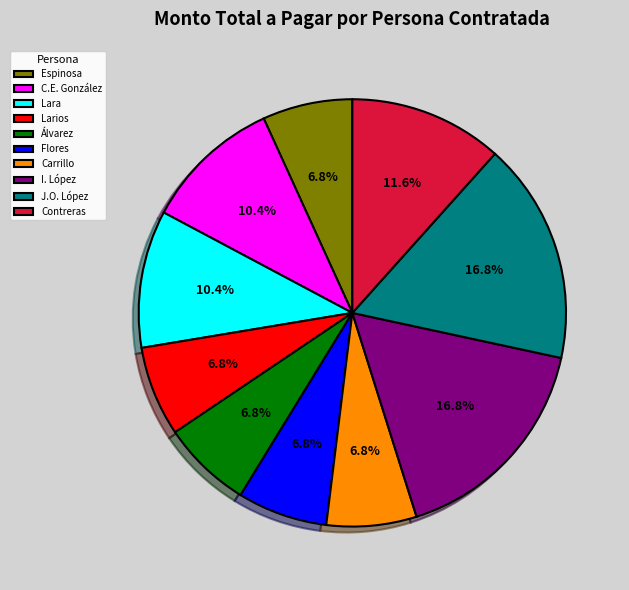

Is the sum of Larios and Álvarez greater than half?

No